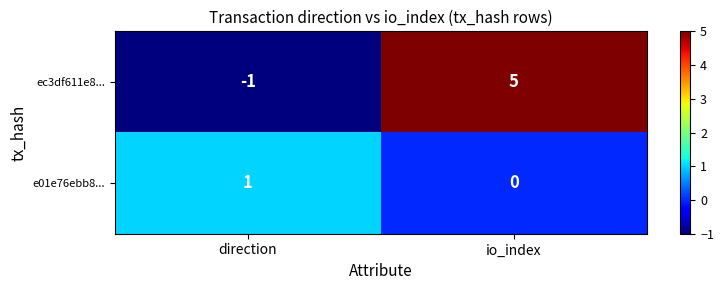

Rank the series at direction from lowest to highest value.

ec3df611e8..., e01e76ebb8...